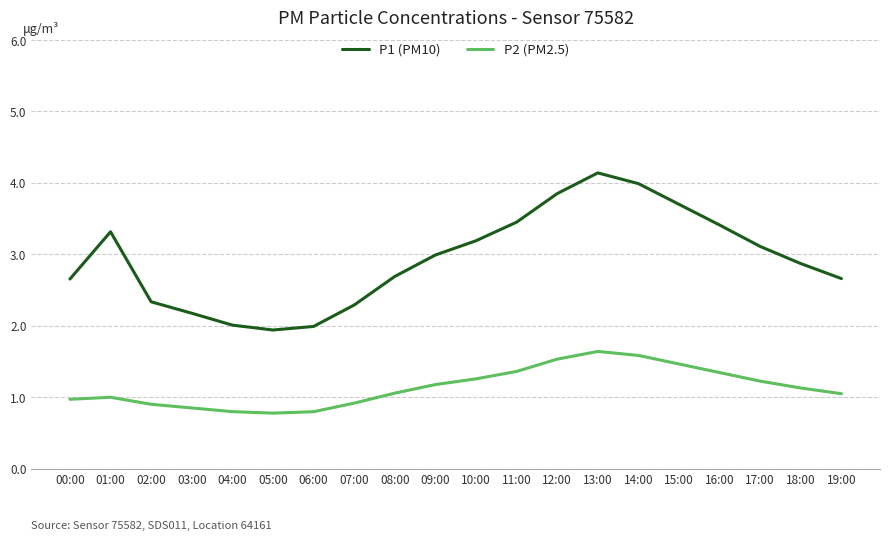

Between 01:00 and 06:00, which series saw the biggest shift?

P1 (PM10)